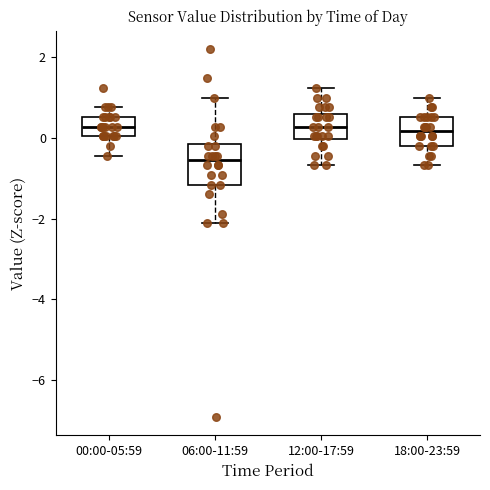

Reading left to right, read every box against the y-axis: the position of its median line, the range the box covers, and the ends of its whiskers. The values are not printed on the chart, so give them approximately, as read against the axis.

00:00-05:59: median 0.2, box 0.0 to 0.6, whiskers -0.4 to 0.8
06:00-11:59: median -0.6, box -1.2 to -0.2, whiskers -2.2 to 1.0
12:00-17:59: median 0.2, box 0.0 to 0.6, whiskers -0.6 to 1.2
18:00-23:59: median 0.2, box -0.2 to 0.6, whiskers -0.6 to 1.0